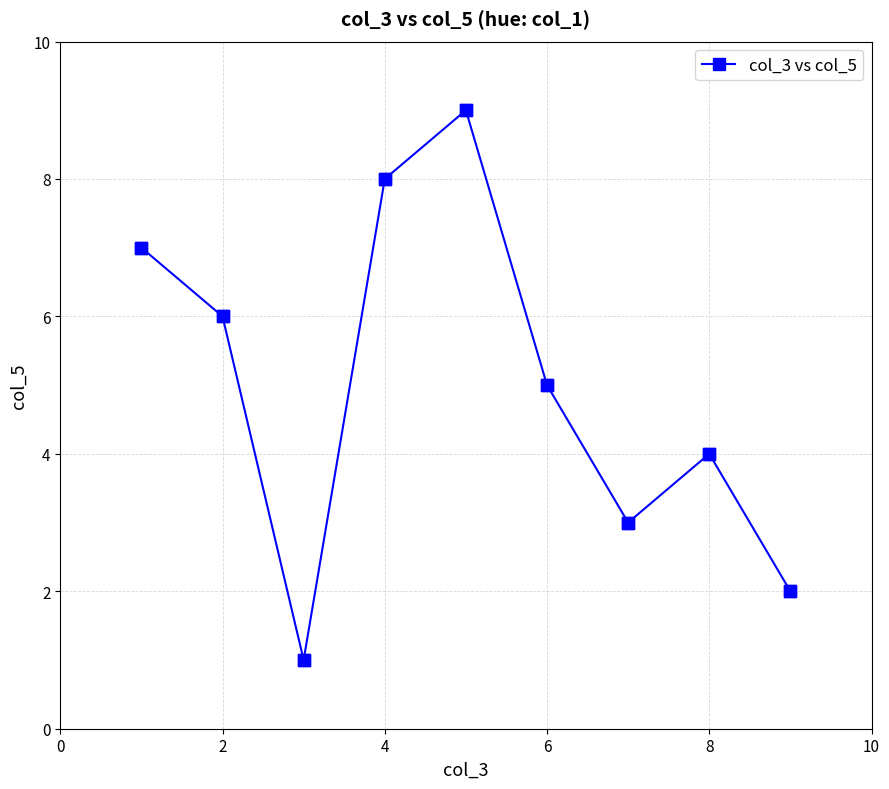

What is the maximum value shown in the chart?

9